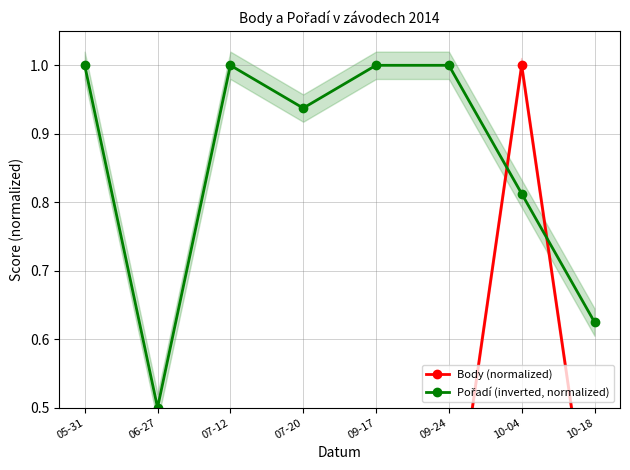

True or false: Body (normalized) has more than 2 points higher than both neighbors.

False